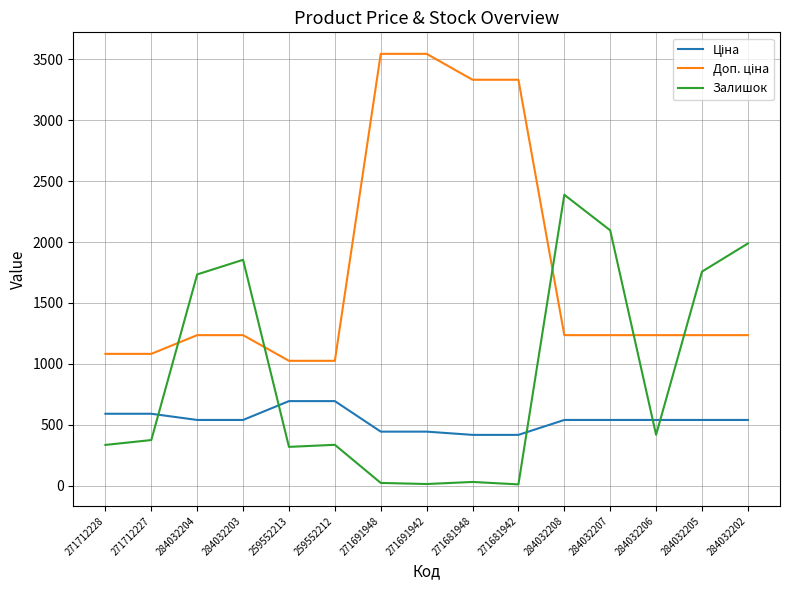

The Залишок series shows 698.6 at 284032203. True or false?

False